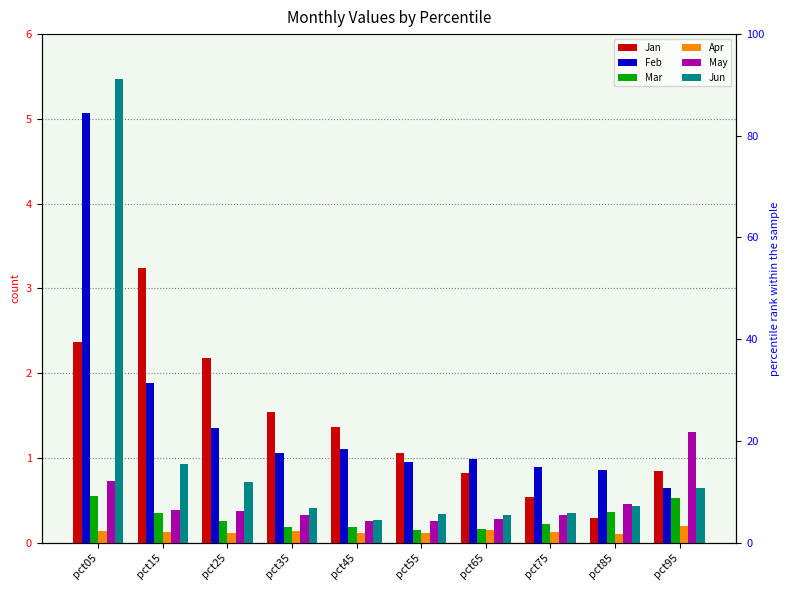

Which category has the lowest value in the May series?

pct45